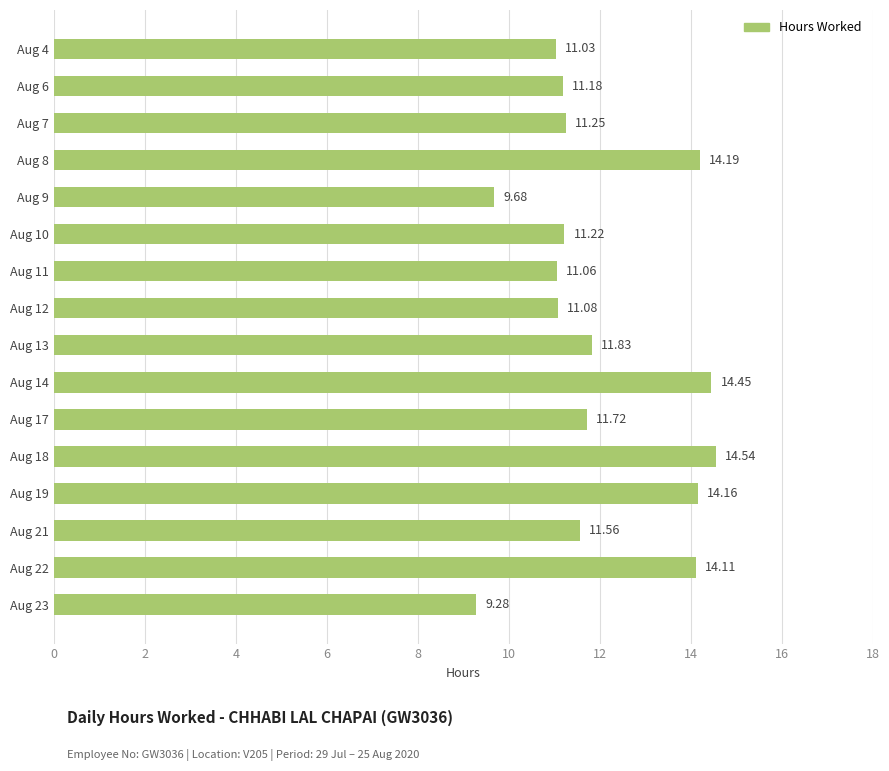

At which category does the chart reach its peak across all series?

Aug 18